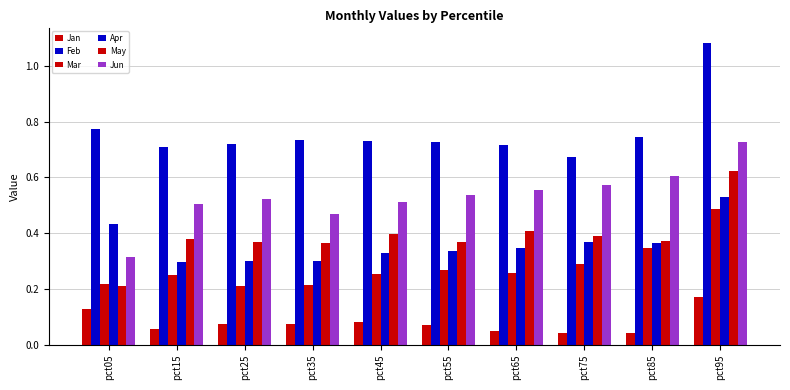

Rank the categories by Jun value from lowest to highest.

pct05, pct35, pct15, pct45, pct25, pct55, pct65, pct75, pct85, pct95